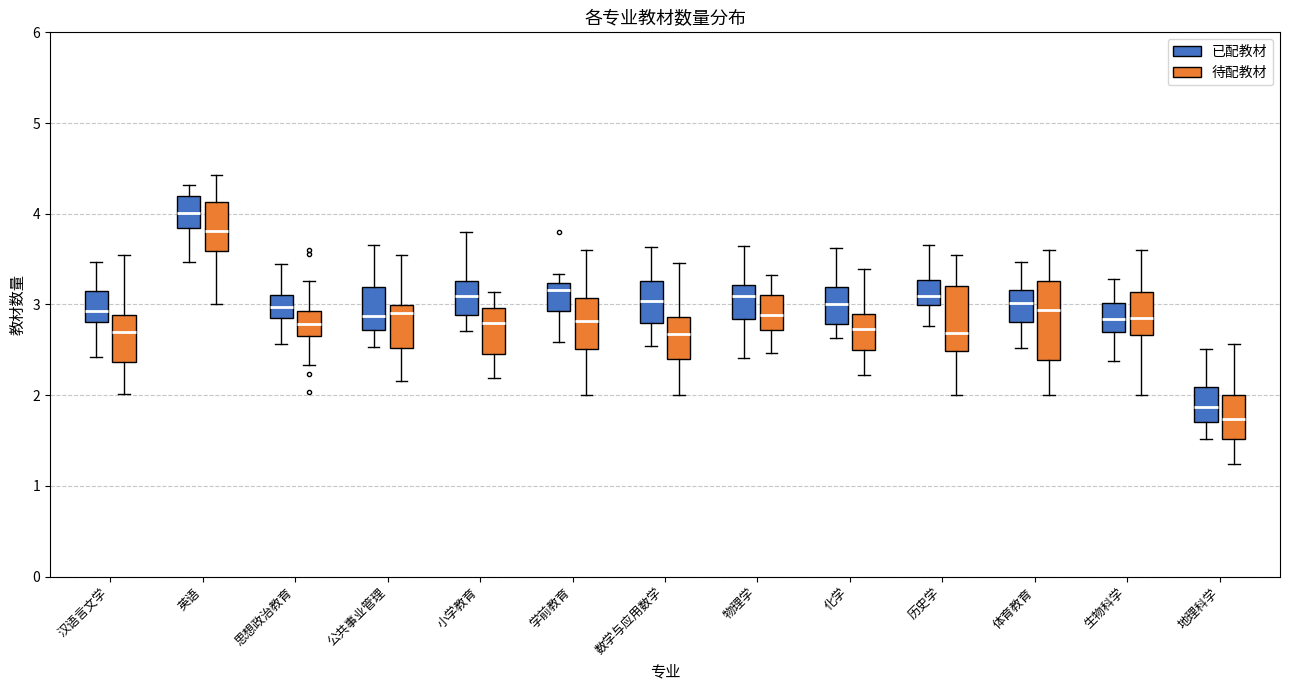

Reading left to right, transcribe this box plot: for each box, give where its median line is, the range the box spans, and where its two whiskers end, as read against the y-axis. The values are not printed on the chart, so give them approximately, as read against the axis.

汉语言文学 (已配教材): median 2.9, box 2.8 to 3.2, whiskers 2.4 to 3.5
汉语言文学 (待配教材): median 2.7, box 2.4 to 2.9, whiskers 2.0 to 3.5
英语 (已配教材): median 4.0, box 3.8 to 4.2, whiskers 3.5 to 4.3
英语 (待配教材): median 3.8, box 3.6 to 4.1, whiskers 3.0 to 4.4
思想政治教育 (已配教材): median 3.0, box 2.8 to 3.1, whiskers 2.6 to 3.4
思想政治教育 (待配教材): median 2.8, box 2.7 to 2.9, whiskers 2.3 to 3.3
公共事业管理 (已配教材): median 2.9, box 2.7 to 3.2, whiskers 2.5 to 3.7
公共事业管理 (待配教材): median 2.9, box 2.5 to 3.0, whiskers 2.2 to 3.5
小学教育 (已配教材): median 3.1, box 2.9 to 3.3, whiskers 2.7 to 3.8
小学教育 (待配教材): median 2.8, box 2.5 to 3.0, whiskers 2.2 to 3.1
学前教育 (已配教材): median 3.2 (just below the box's upper edge), box 2.9 to 3.2, whiskers 2.6 to 3.3
学前教育 (待配教材): median 2.8, box 2.5 to 3.1, whiskers 2.0 to 3.6
数学与应用数学 (已配教材): median 3.0, box 2.8 to 3.3, whiskers 2.5 to 3.6
数学与应用数学 (待配教材): median 2.7, box 2.4 to 2.9, whiskers 2.0 to 3.5
物理学 (已配教材): median 3.1, box 2.8 to 3.2, whiskers 2.4 to 3.6
物理学 (待配教材): median 2.9, box 2.7 to 3.1, whiskers 2.5 to 3.3
化学 (已配教材): median 3.0, box 2.8 to 3.2, whiskers 2.6 to 3.6
化学 (待配教材): median 2.7, box 2.5 to 2.9, whiskers 2.2 to 3.4
历史学 (已配教材): median 3.1, box 3.0 to 3.3, whiskers 2.8 to 3.7
历史学 (待配教材): median 2.7, box 2.5 to 3.2, whiskers 2.0 to 3.6
体育教育 (已配教材): median 3.0, box 2.8 to 3.2, whiskers 2.5 to 3.5
体育教育 (待配教材): median 2.9, box 2.4 to 3.3, whiskers 2.0 to 3.6
生物科学 (已配教材): median 2.8, box 2.7 to 3.0, whiskers 2.4 to 3.3
生物科学 (待配教材): median 2.8, box 2.7 to 3.1, whiskers 2.0 to 3.6
地理科学 (已配教材): median 1.9, box 1.7 to 2.1, whiskers 1.5 to 2.5
地理科学 (待配教材): median 1.7, box 1.5 to 2.0, whiskers 1.2 to 2.6